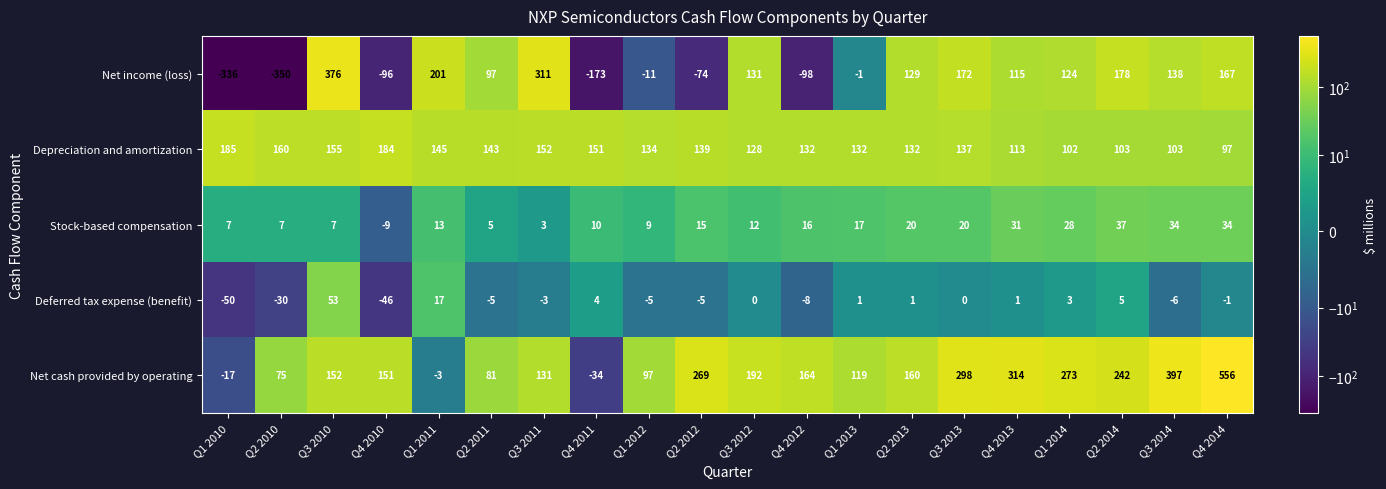

At which label is Stock-based compensation closest to 14?

Q1 2011